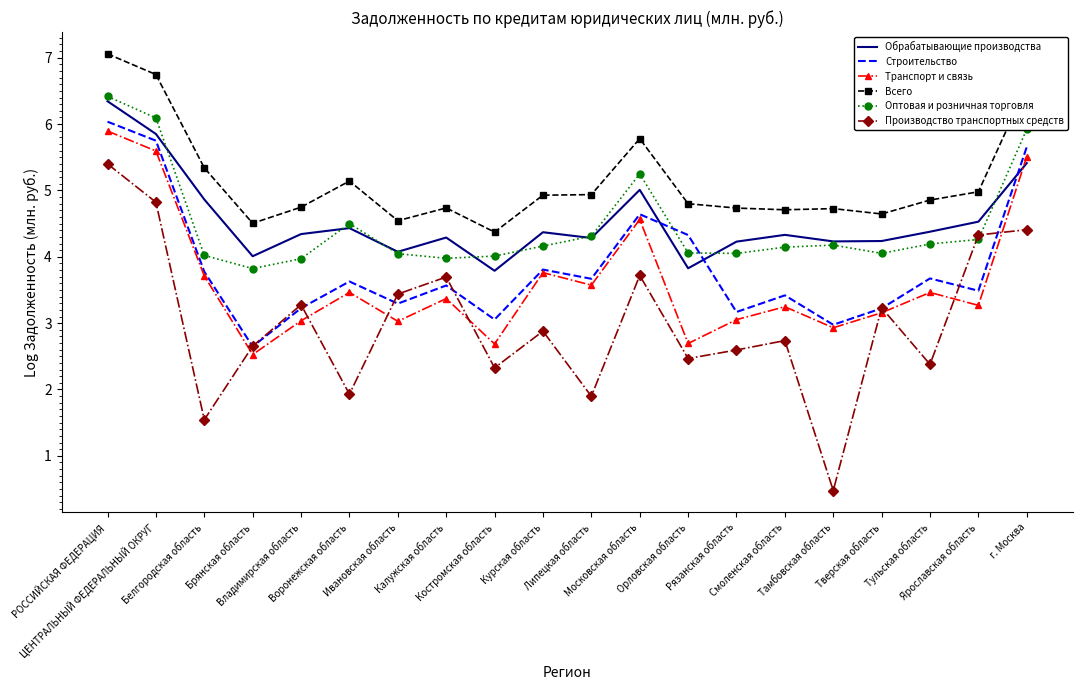

True or false: Всего and Строительство intersect in this chart.

False